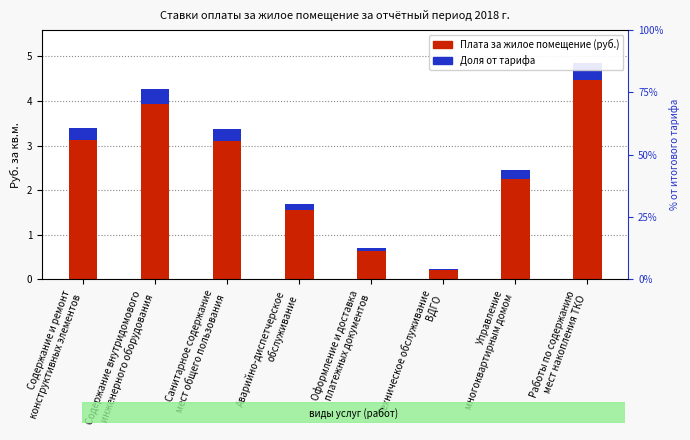

Which series has the largest range (max minus min)?

Плата за жилое помещение (руб.)